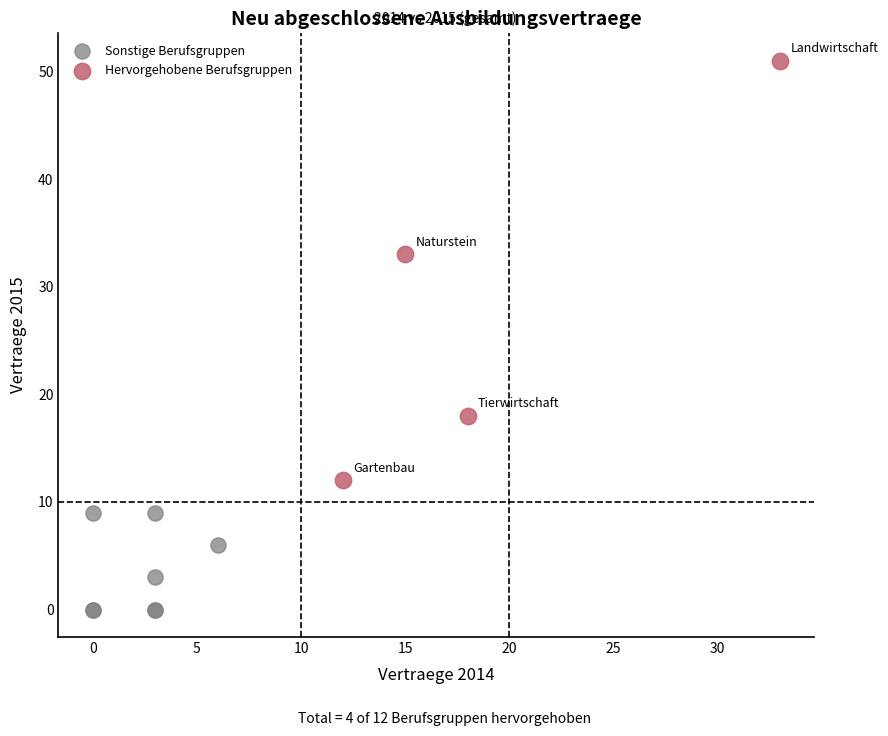

Which series contains the lowest Y value?

Sonstige Berufsgruppen